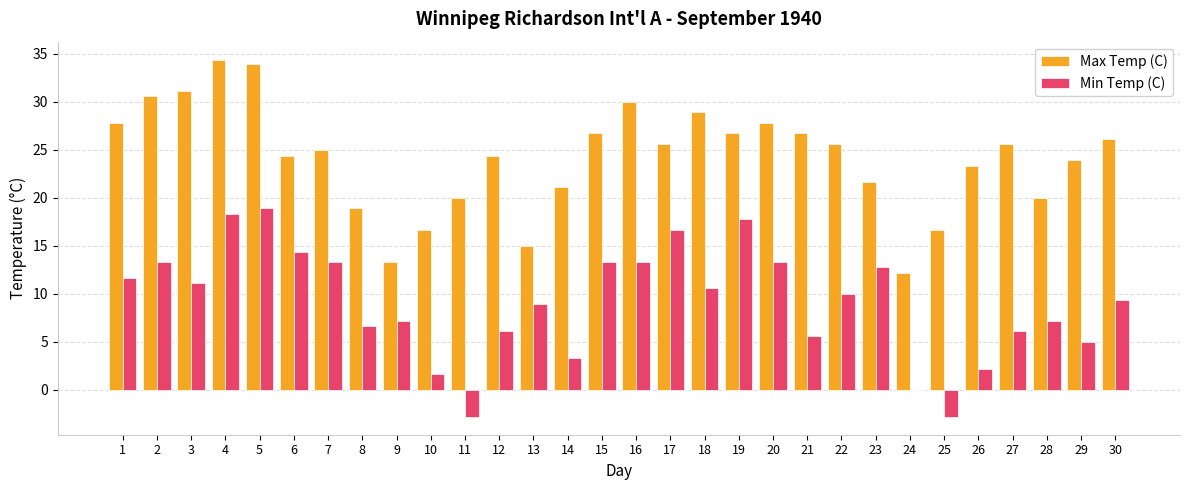

Which series changed the most between 13 and 30?

Max Temp (C)